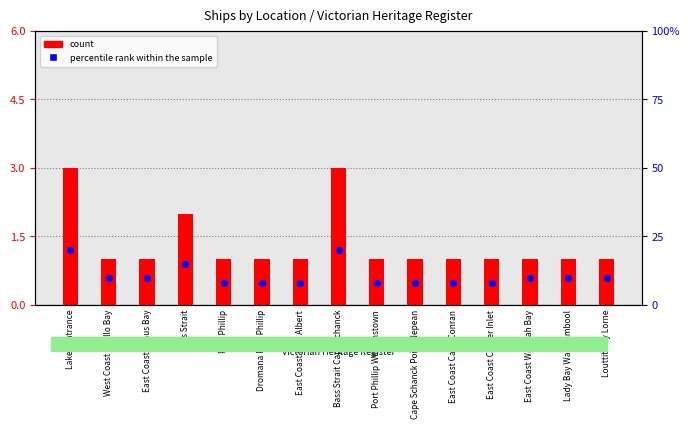

What are all the series names shown in the legend?

count, percentile rank within the sample